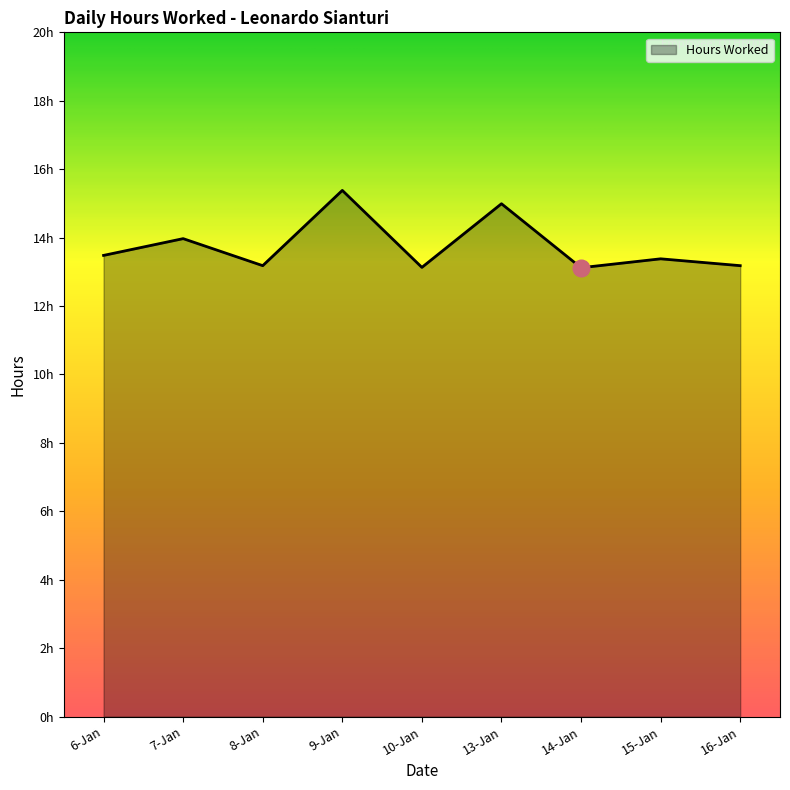

Is this an area chart (filled region under the line)?

Yes